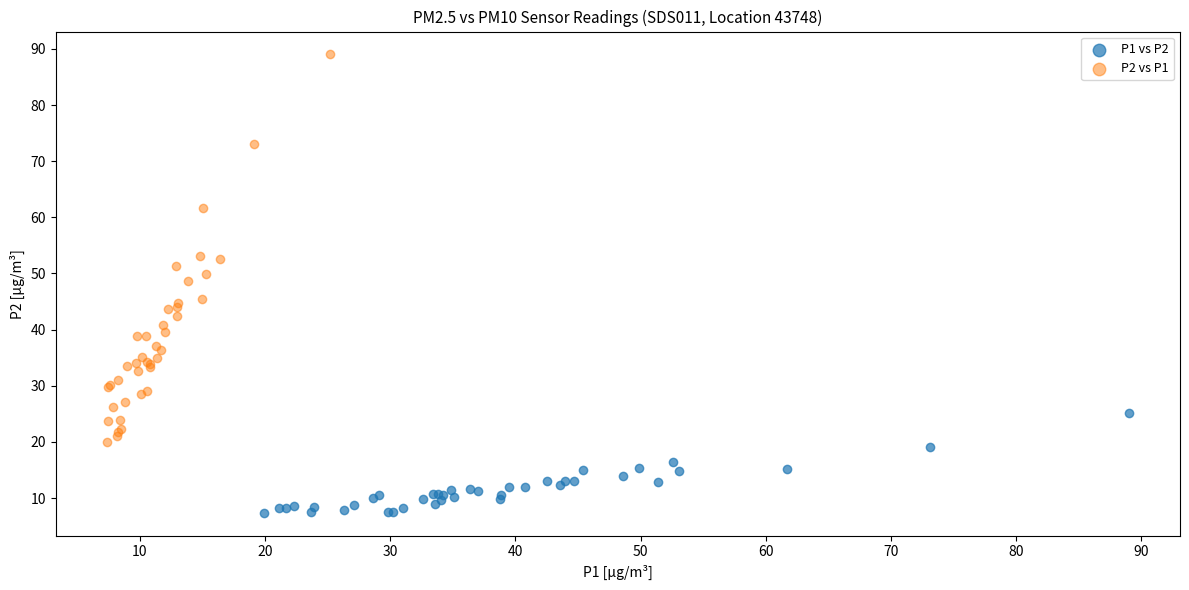

Which series reaches the minimum Y coordinate?

P1 vs P2